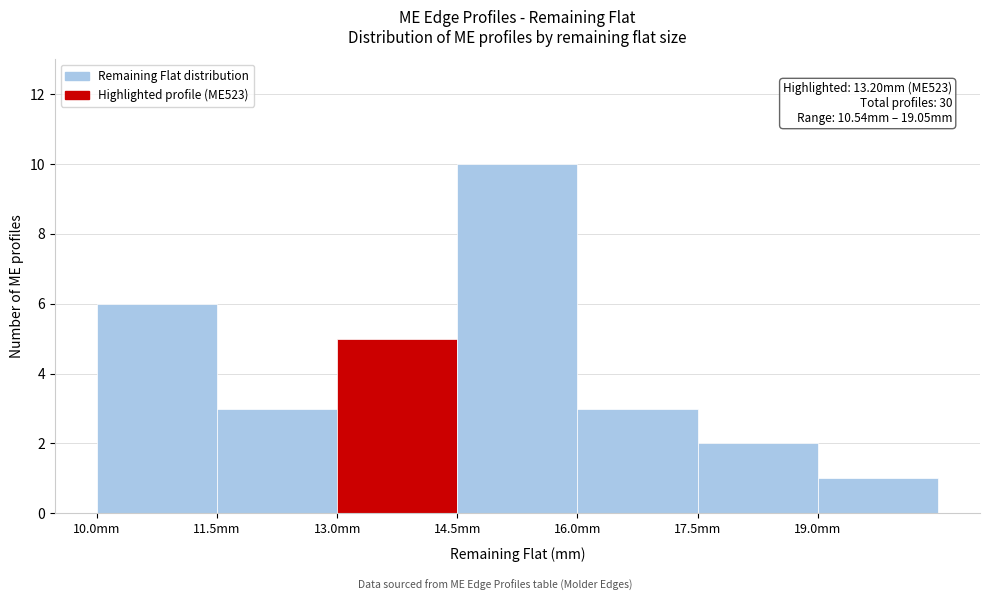

Over which range of the x-axis is the bar tallest?

14.5 to 16.0